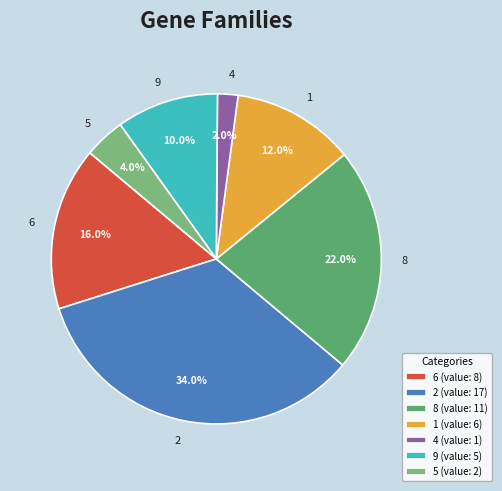

How many segments does this pie chart have?

7